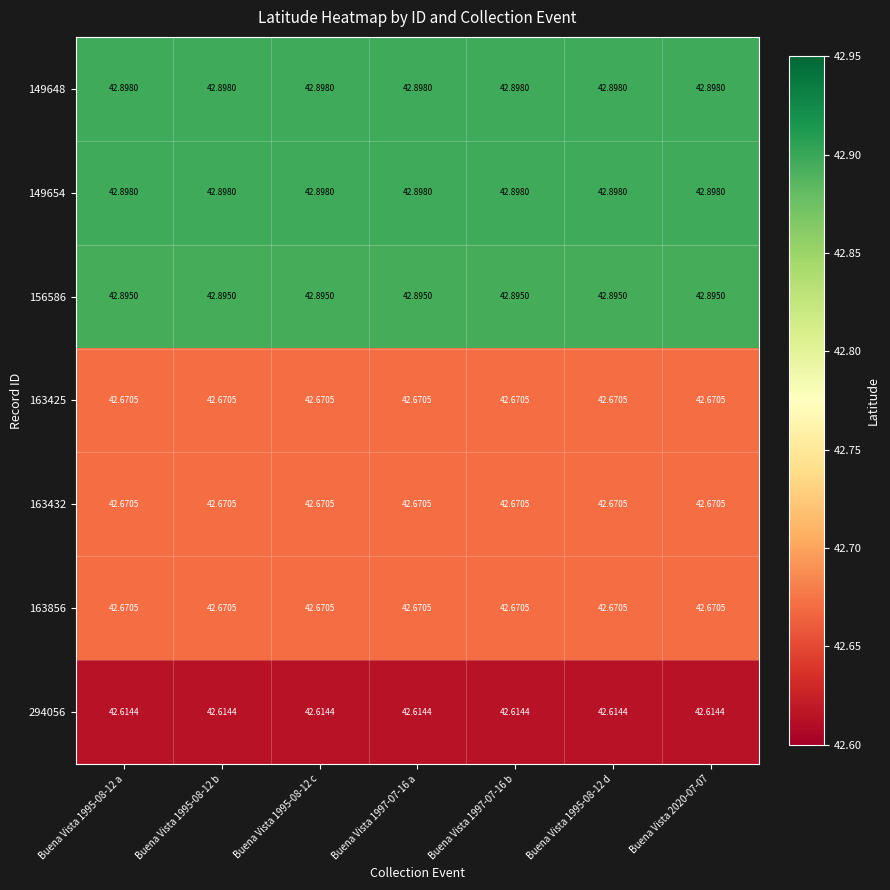

What is the total value across all series at Buena Vista 1997-07-16 a?

299.3